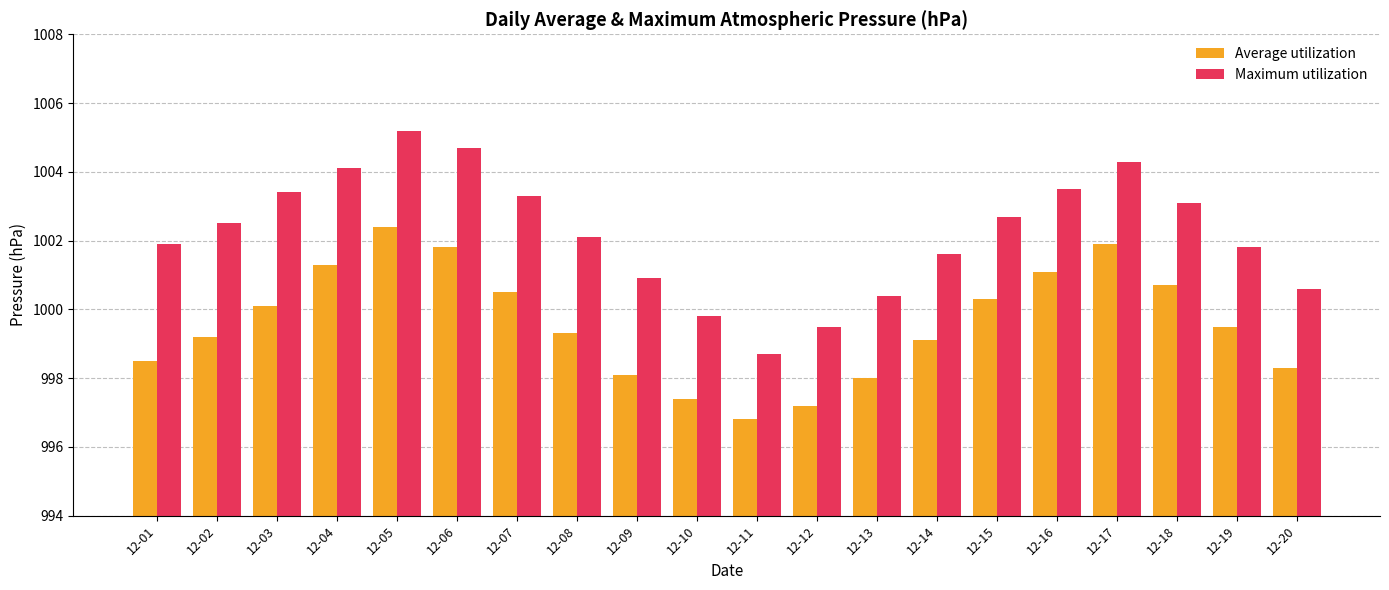

At which label does Maximum utilization first exceed 1002?

12-02